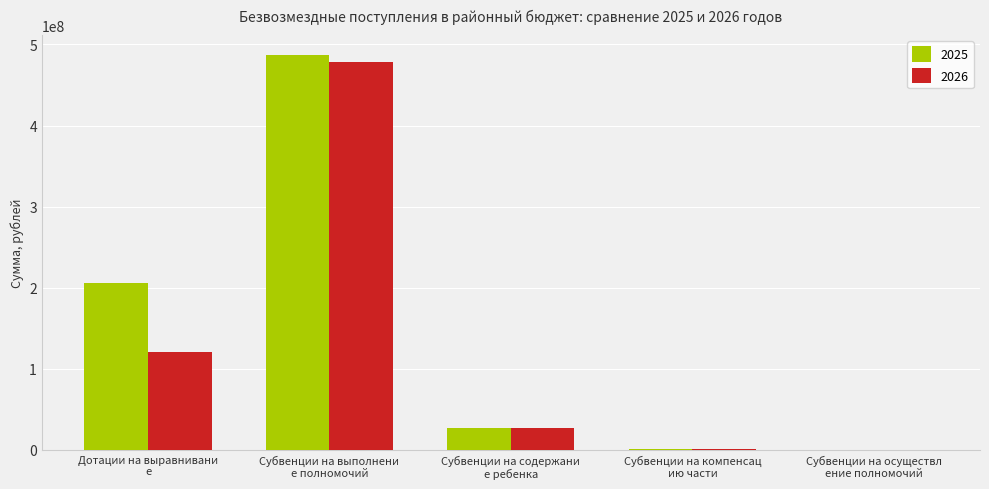

What is the highest value of the 2026 series?

478696869.0